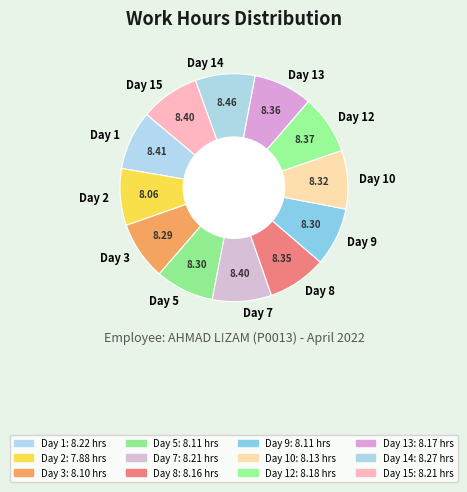

How many segments does this pie chart have?

12